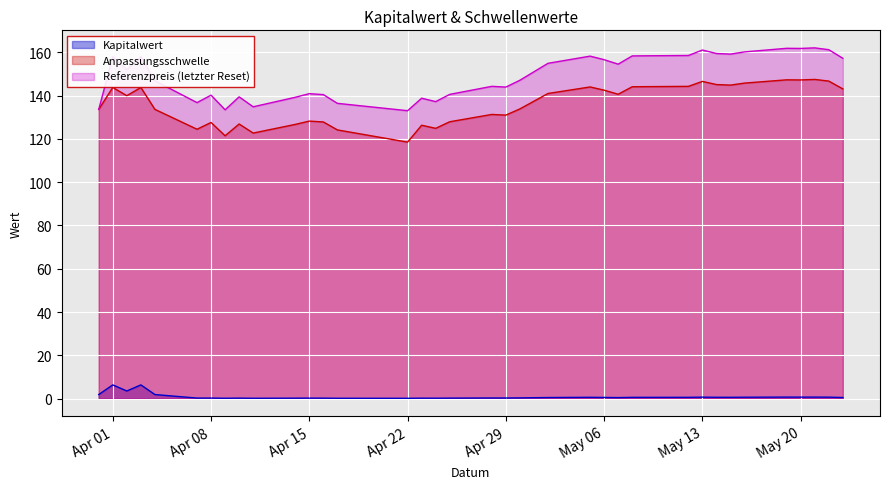

Reading left to right, extract all data points from this chart.

Kapitalwert: 1.9	6.3	3.5	6.3	1.9	0.2	0.2	0.1	0.2	0.1	0.2	0.2	0.2	0.1	0.1	0.2	0.2	0.2	0.3	0.3	0.3	0.5	0.6	0.5	0.5	0.6	0.6	0.6	0.7	0.6	0.6	0.6	0.7	0.7	0.7	0.7	0.5
Anpassungsschwelle: 133.7	143.8	140.0	143.8	133.7	124.5	127.6	121.5	126.9	122.7	126.7	128.3	127.9	124.2	118.5	126.3	124.9	127.9	131.3	131.0	133.9	141.0	144.0	142.5	140.7	144.1	144.2	144.3	146.6	145.1	144.9	145.8	147.3	147.3	147.5	146.7	143.1
Referenzpreis: 133.7	158.0	152.0	158.0	146.9	136.8	140.2	133.5	139.5	134.9	139.3	140.9	140.5	136.5	133.1	138.8	137.3	140.6	144.3	144.0	147.1	155.0	158.3	156.6	154.6	158.4	158.4	158.6	161.1	159.5	159.2	160.2	161.9	161.8	162.1	161.3	157.3